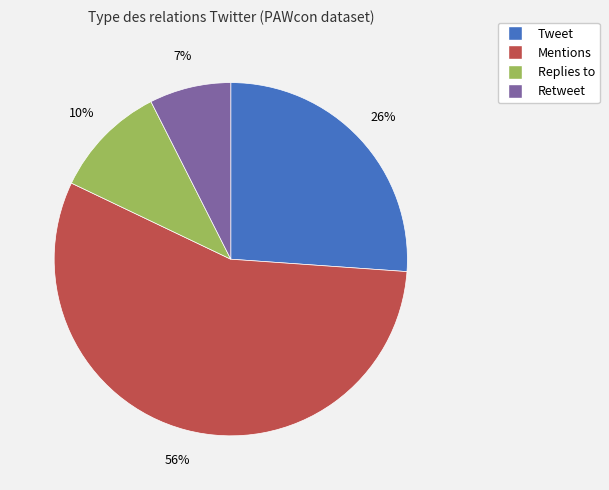

Does any single category account for the majority?

Yes